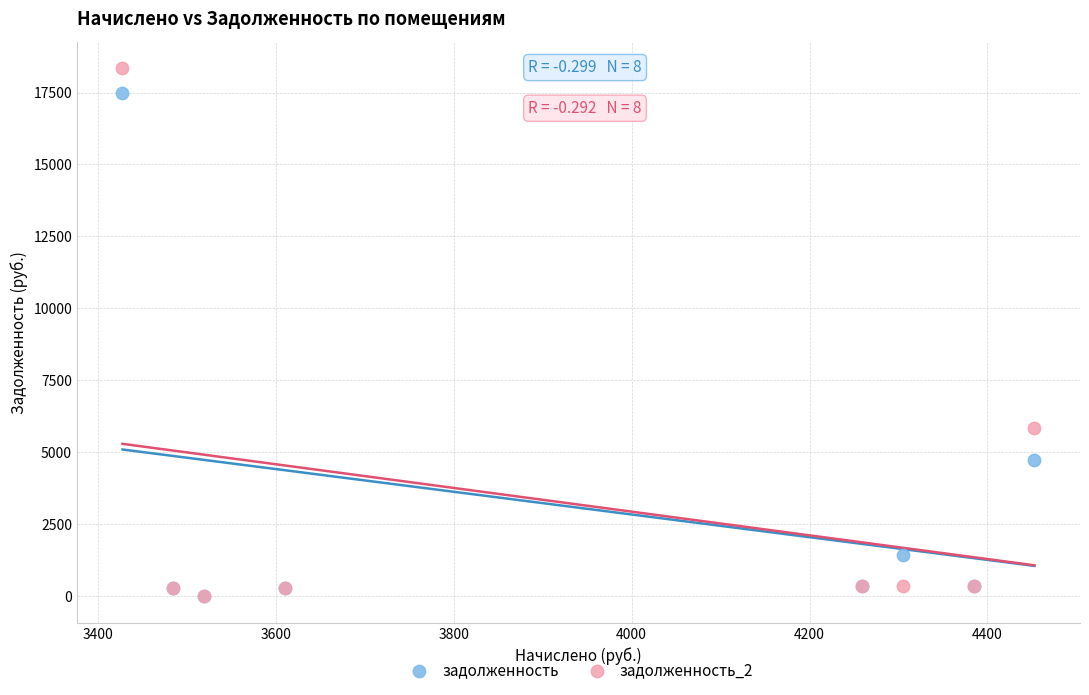

Which series has the widest spread of Y values?

задолженность_2